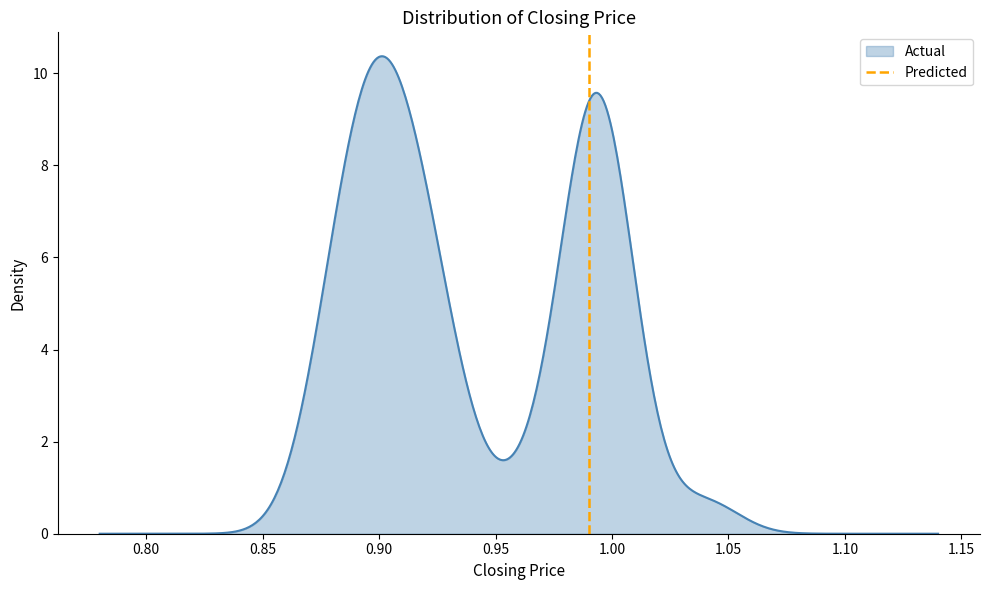

What is the maximum value for Actual?

10.4